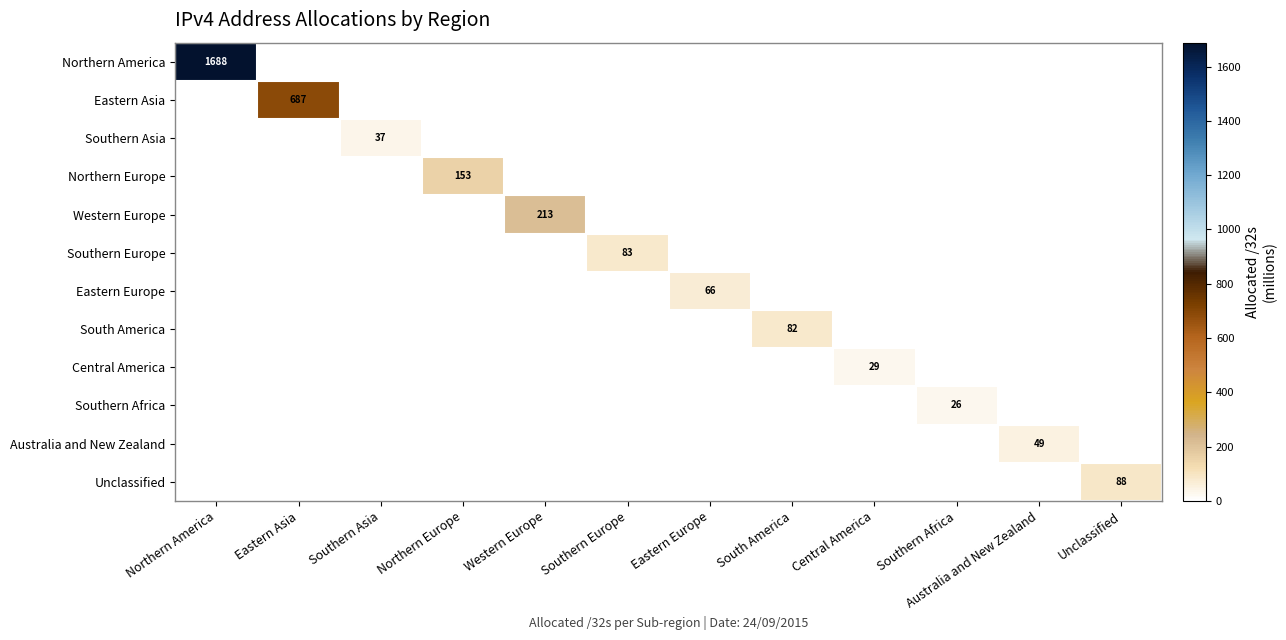

At how many categories does at least one series exceed 552?

2